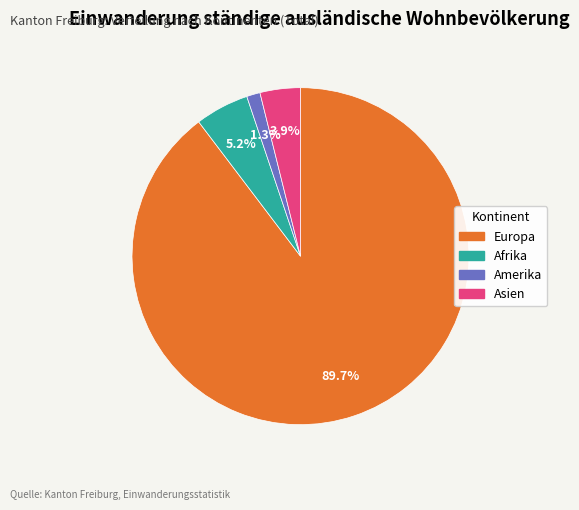

How many segments does this pie chart have?

4